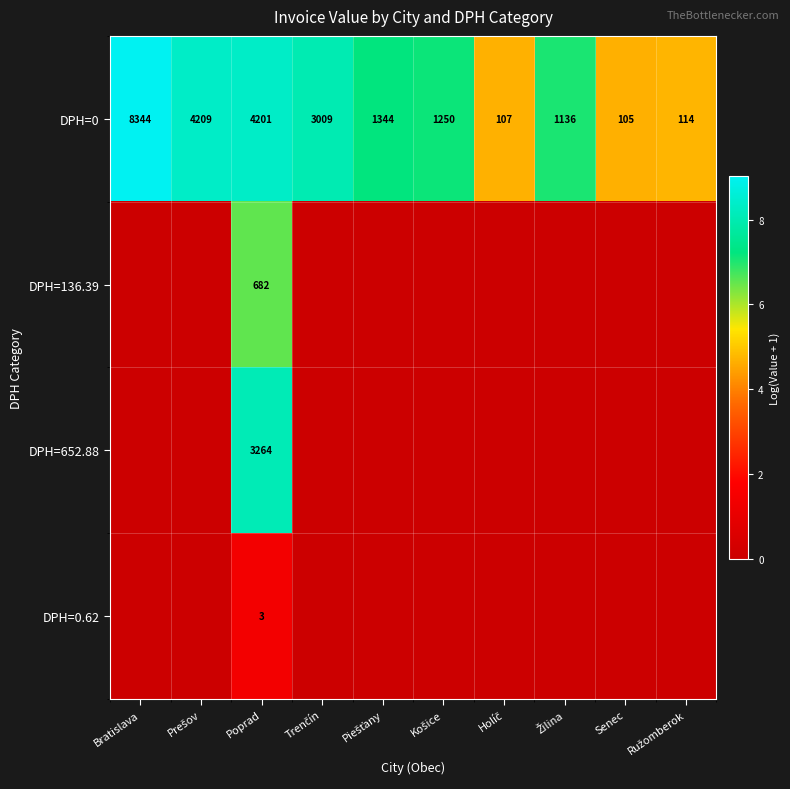

What is the average value of the DPH=0 series?

2382